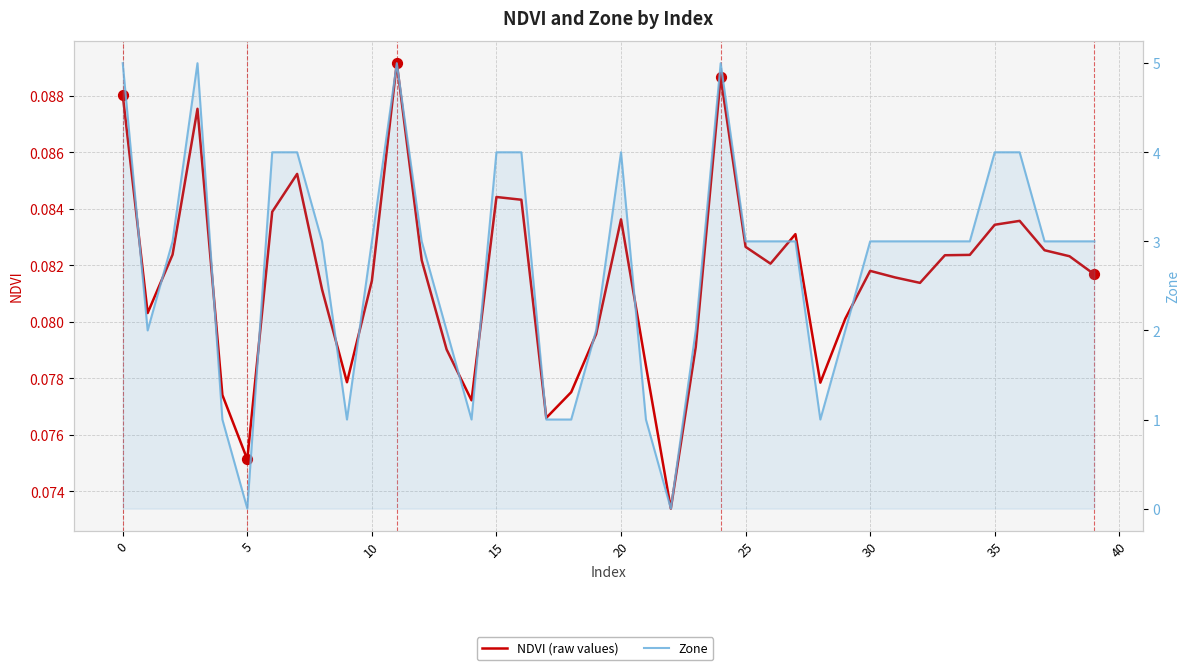

At how many categories does at least one series exceed 1?

31